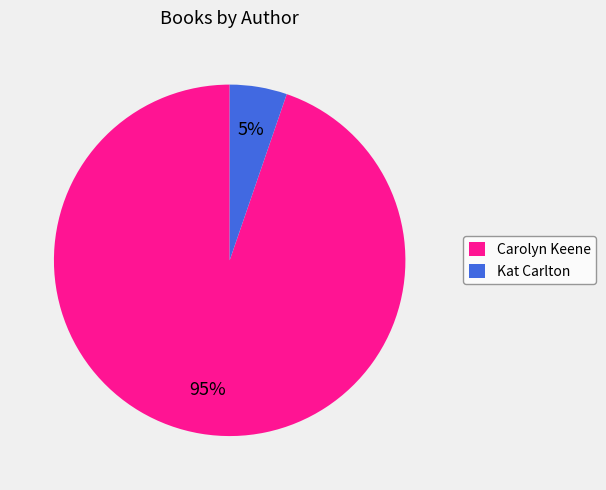

Between Kat Carlton and Carolyn Keene, which is larger?

Carolyn Keene